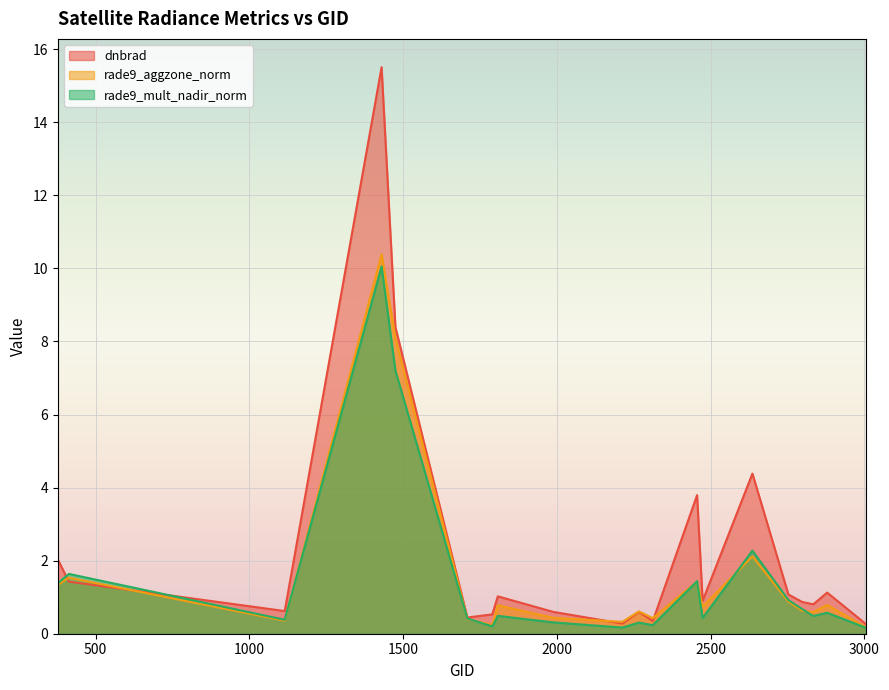

In rade9_mult_nadir_norm, how many points are higher than both neighbors (excluding endpoints)?

7